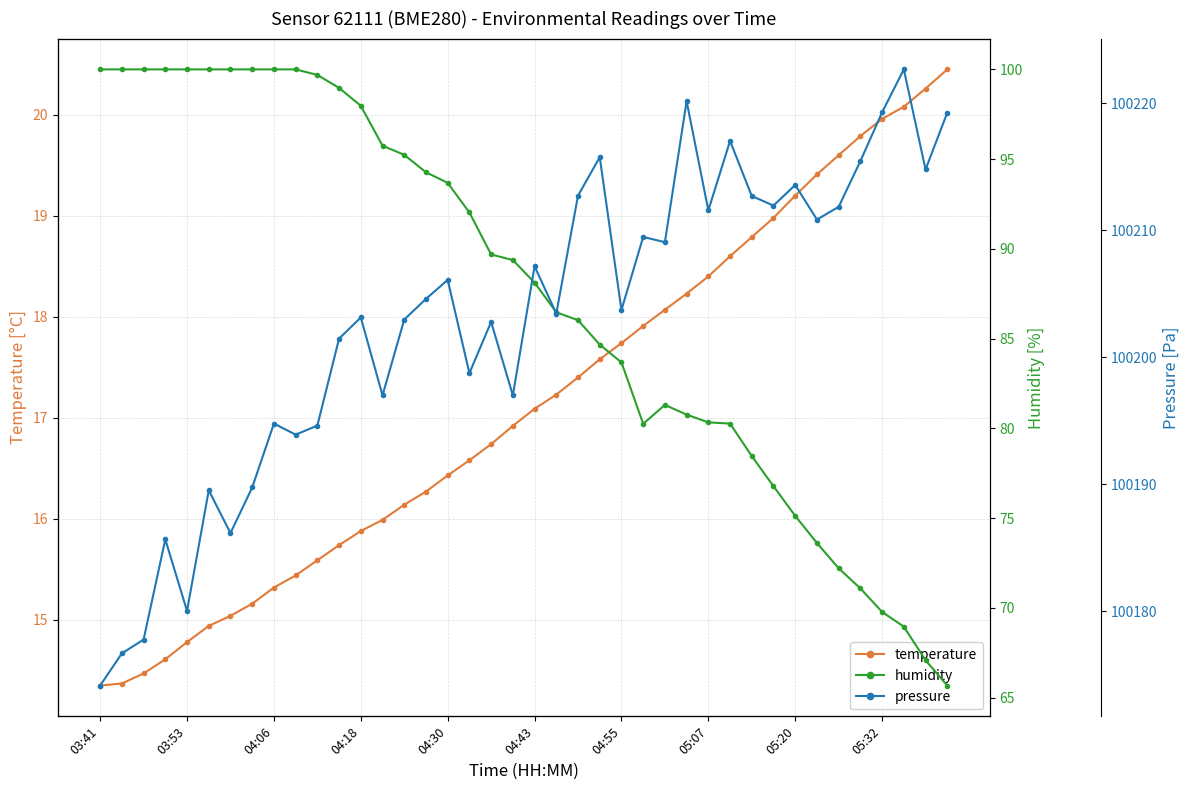

What is the sum of the pressure values at 10 and 18?

200397.4